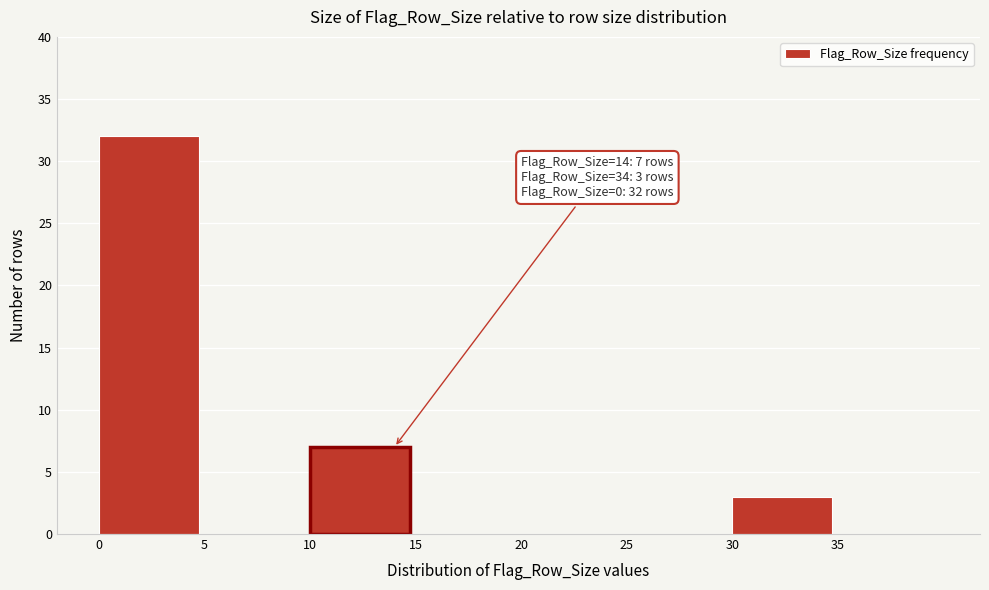

Which range on the x-axis has the tallest bar?

0 to 5